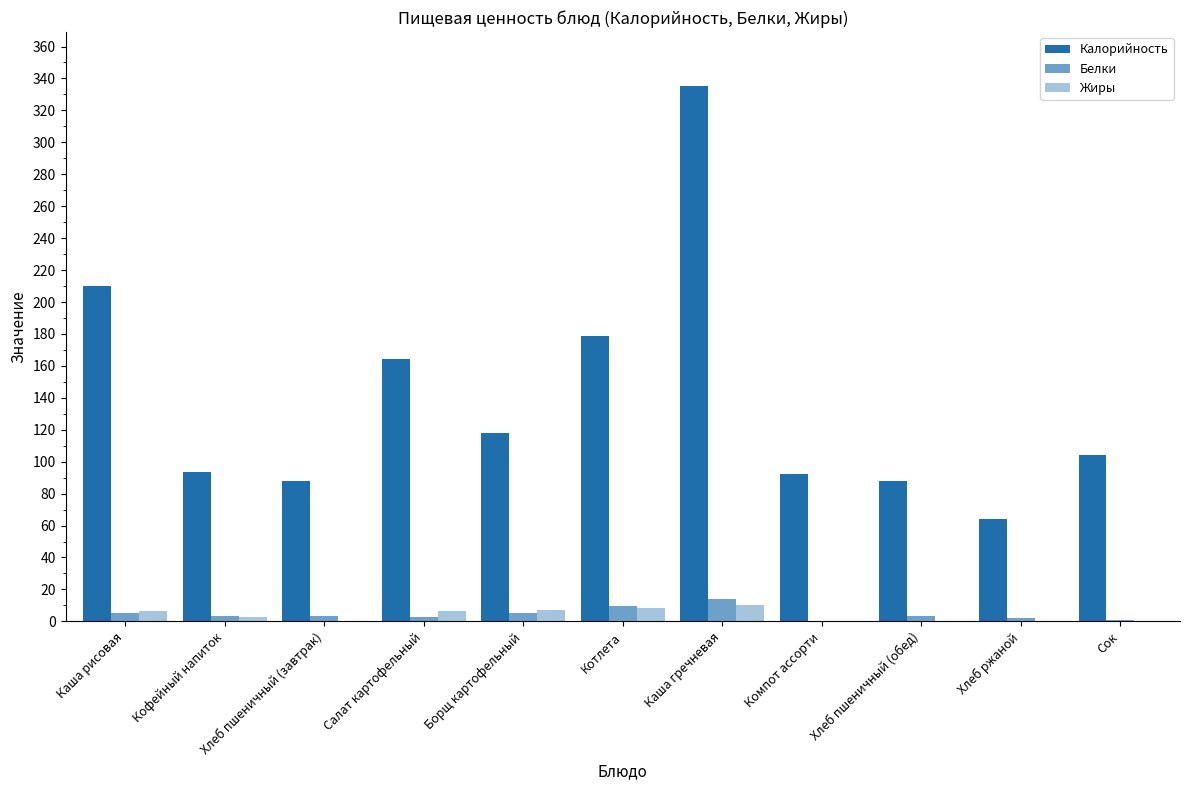

How many groups of bars are there?

11